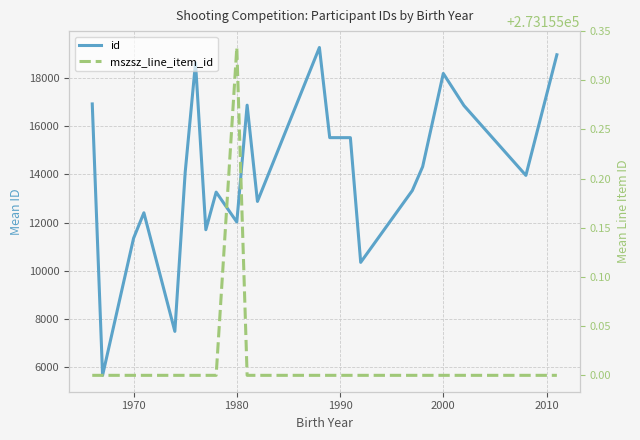

Count the mszsz_line_item_id values in the range 273155 to 273156.

22